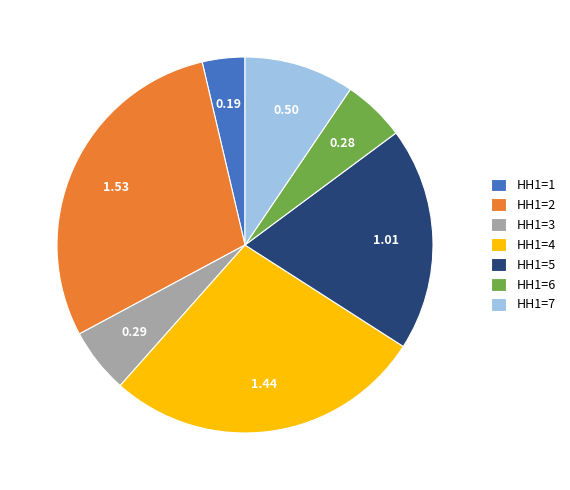

Is it true that HH1=1 is 4% of the pie?

True